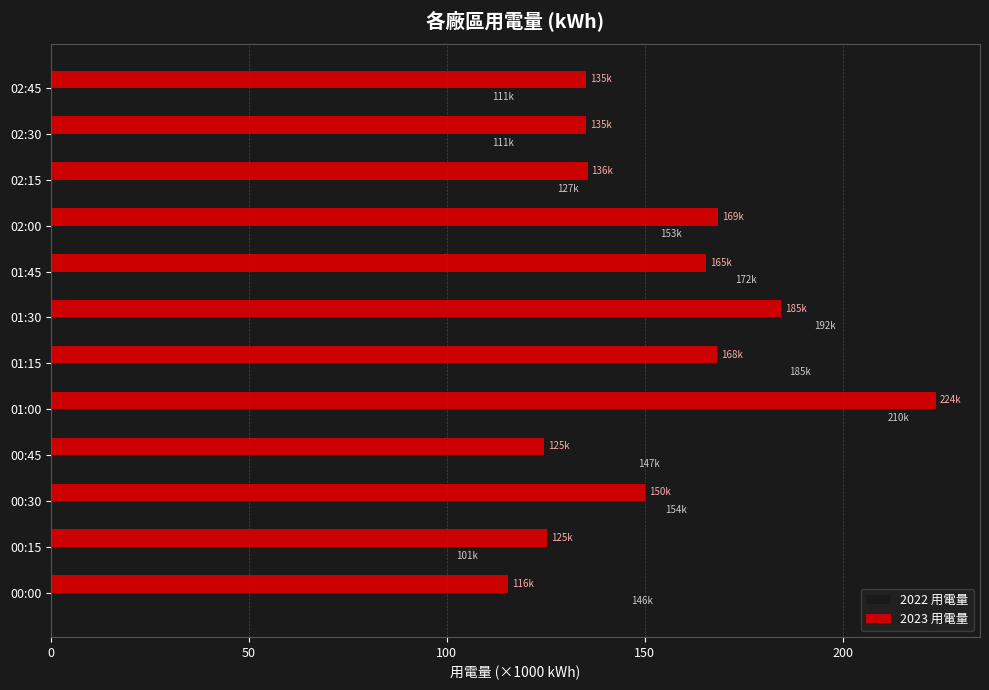

Rank the series by their maximum value, from lowest to highest.

2022 用電量, 2023 用電量